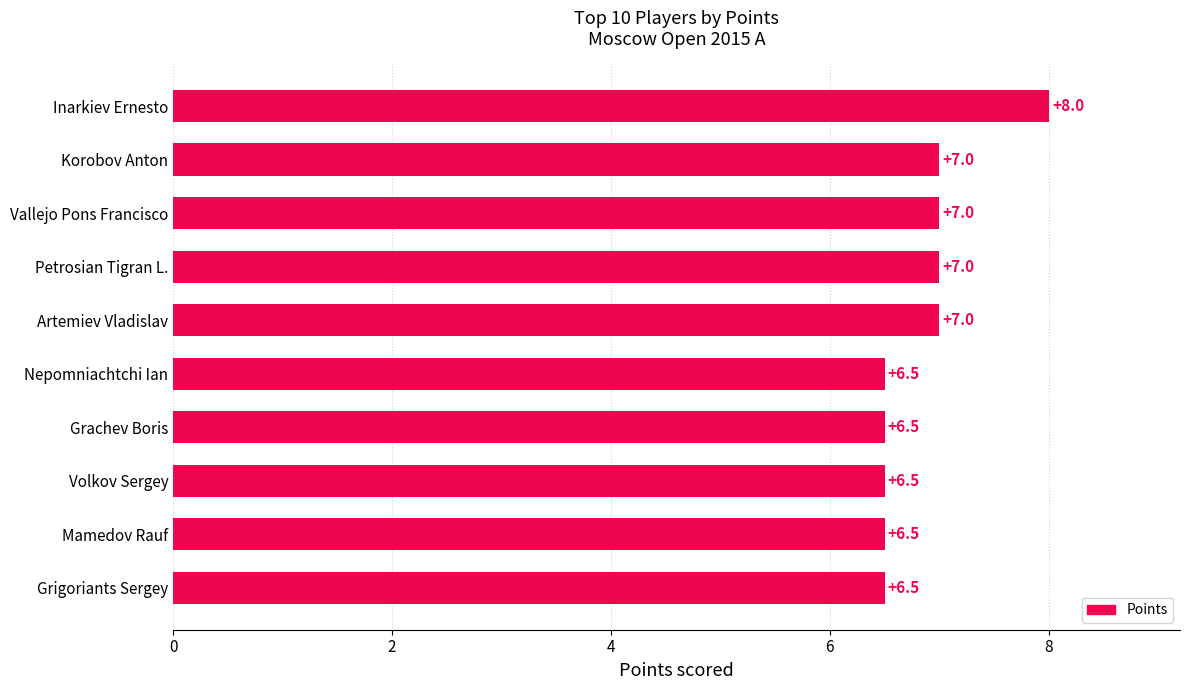

What is the sum of the values at Nepomniachtchi Ian and Grachev Boris?

13.0